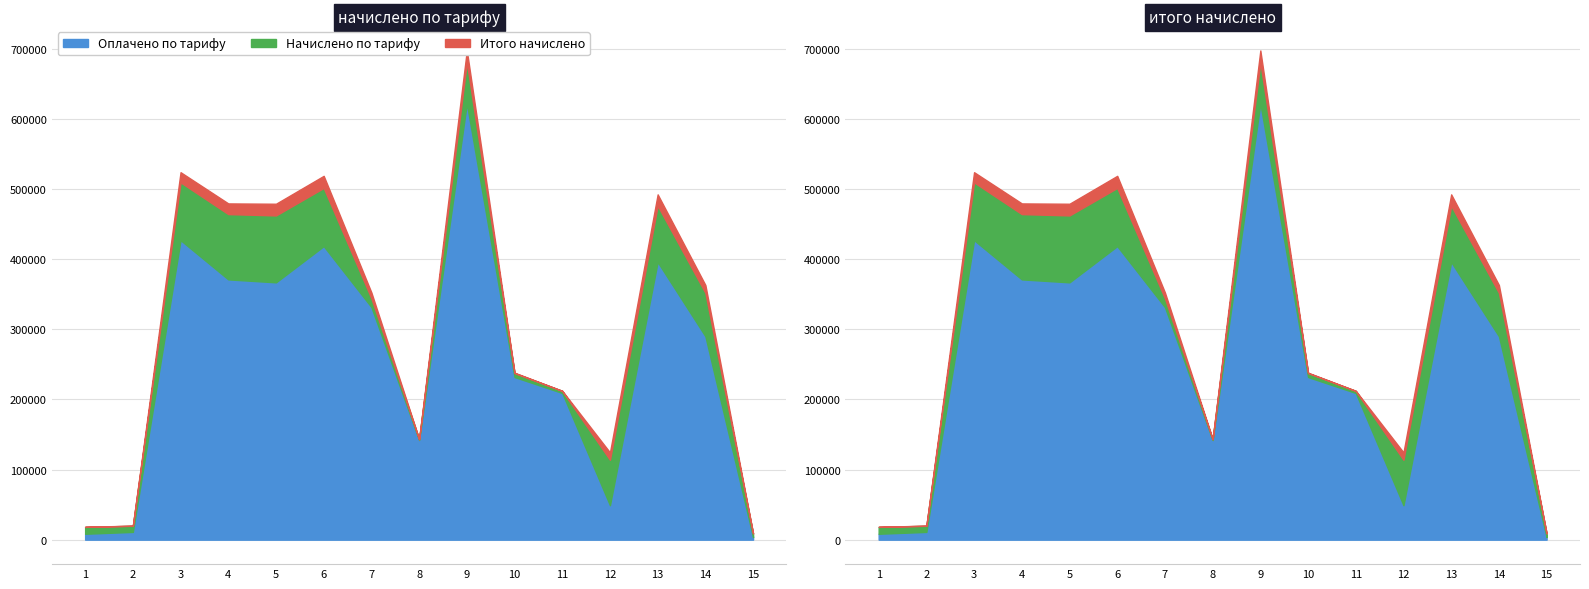

Count the number of data series in this chart.

3